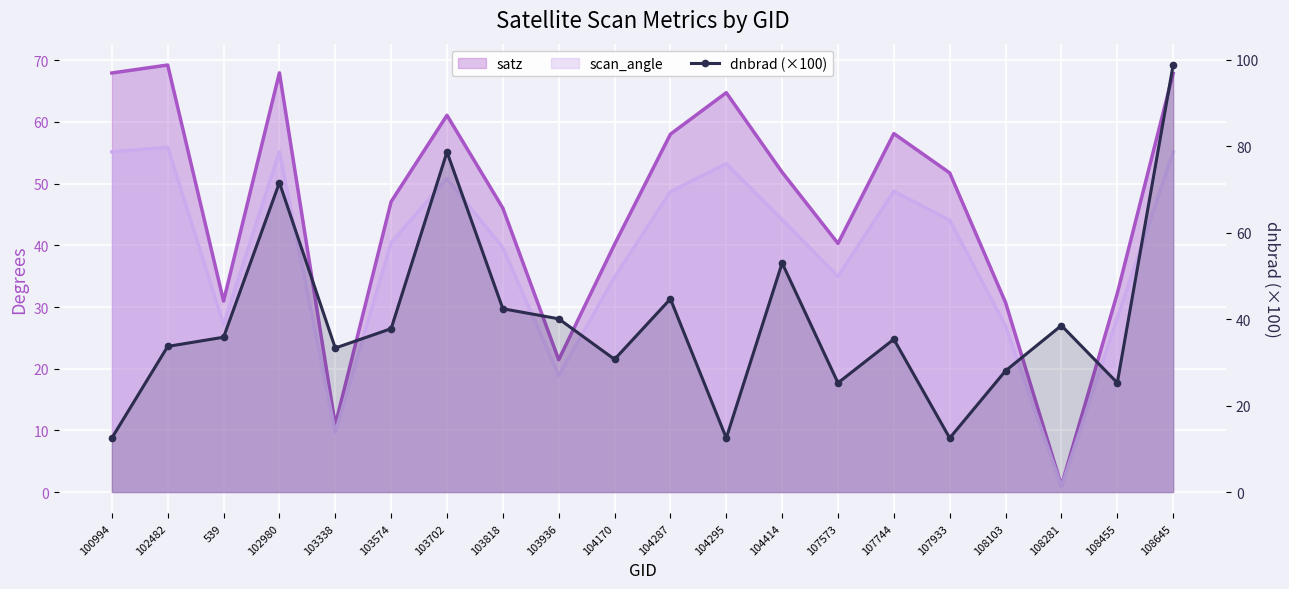

At which category does satz reach its first local valley?

539